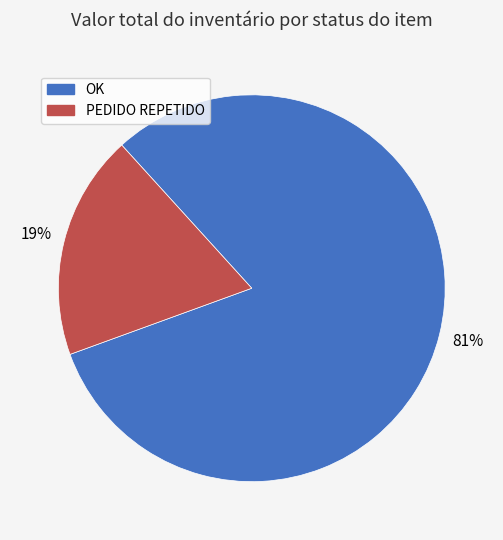

Is there any slice that represents more than half of the pie?

Yes